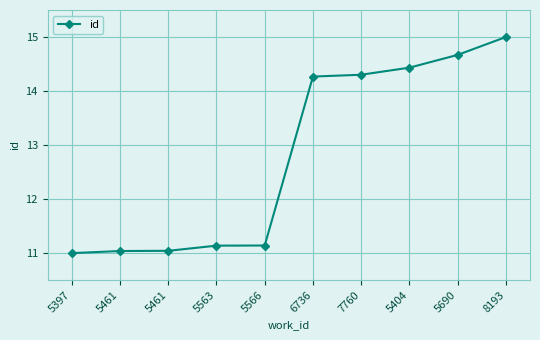

True or false: the data shows 21.0 at 6736.

False